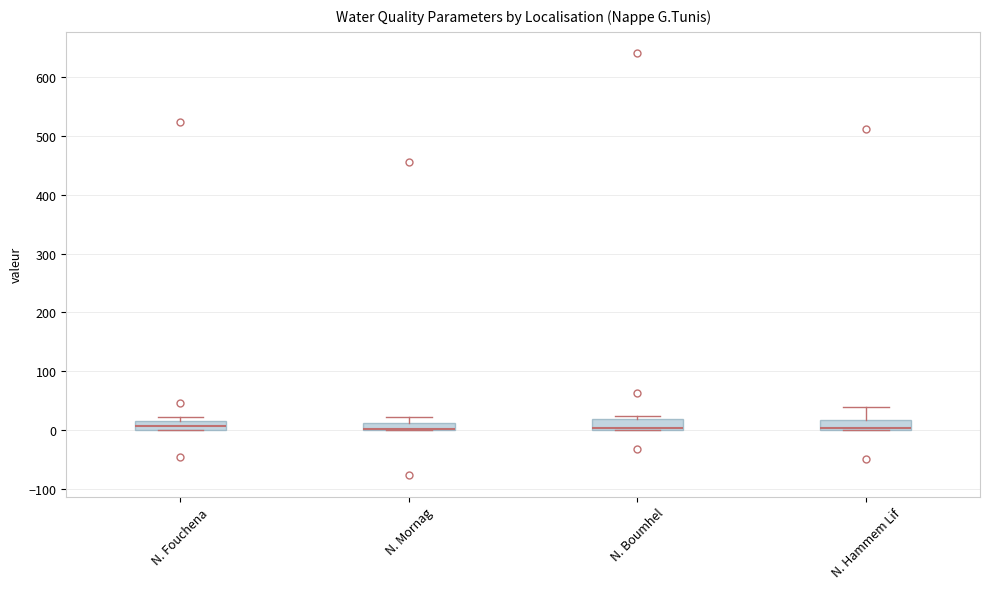

Where does the median line of the box for N. Fouchena sit on the y-axis? The values are not printed on the chart, so give them approximately, as read against the axis.

10